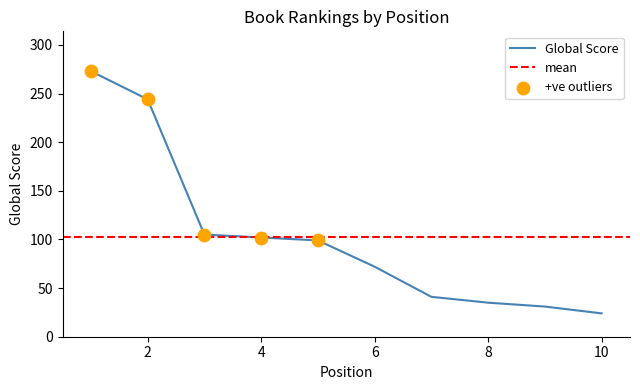

Between 4 and 7, which is larger?

4